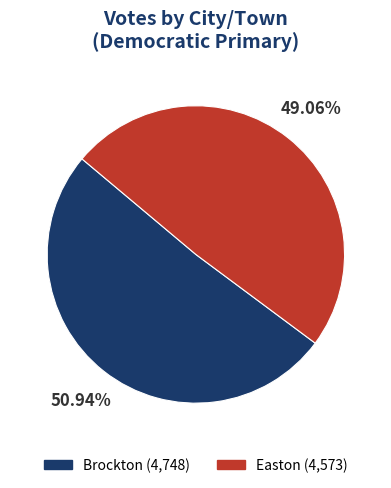

Is it true that Easton is 37% of the pie?

False